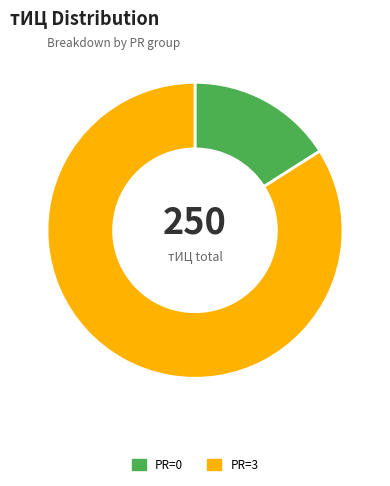

Rank the categories by value from highest to lowest.

PR=3, PR=0